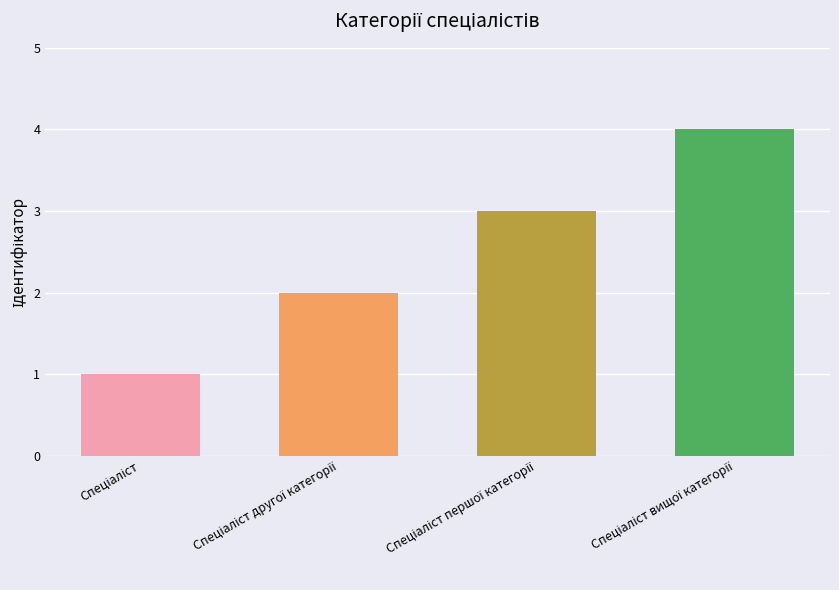

Reading left to right, transcribe all the data shown in this chart.

1	2	3	4